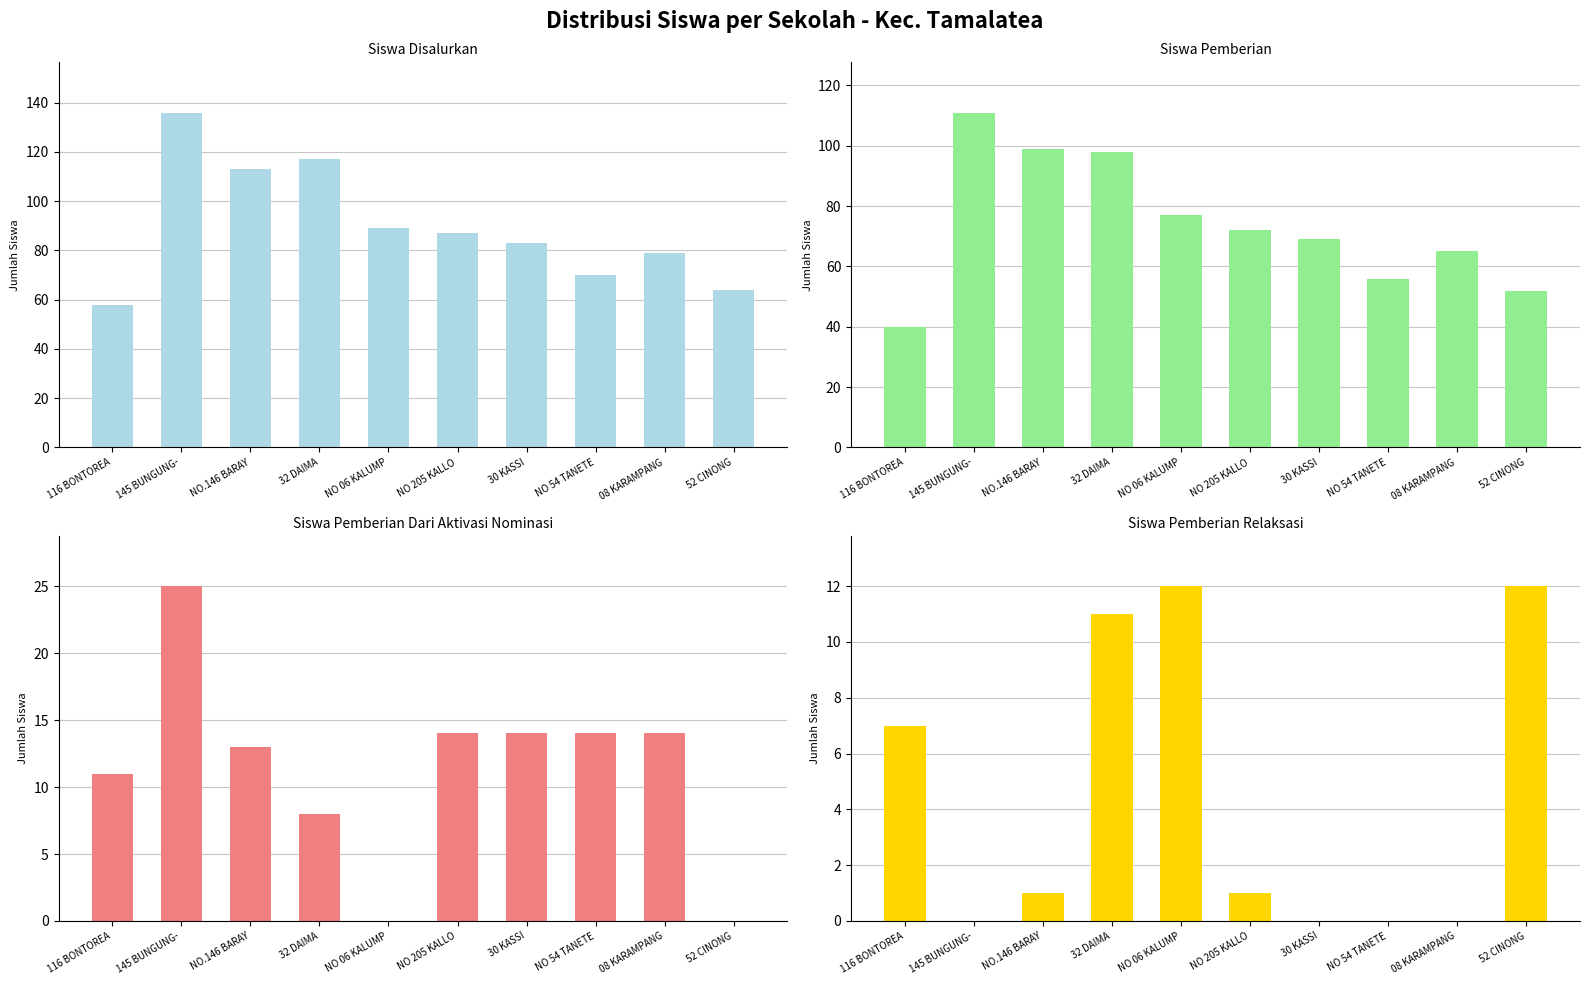

Between 32 DAIMA and 52 CINONG, which series saw the biggest shift?

Siswa Disalurkan